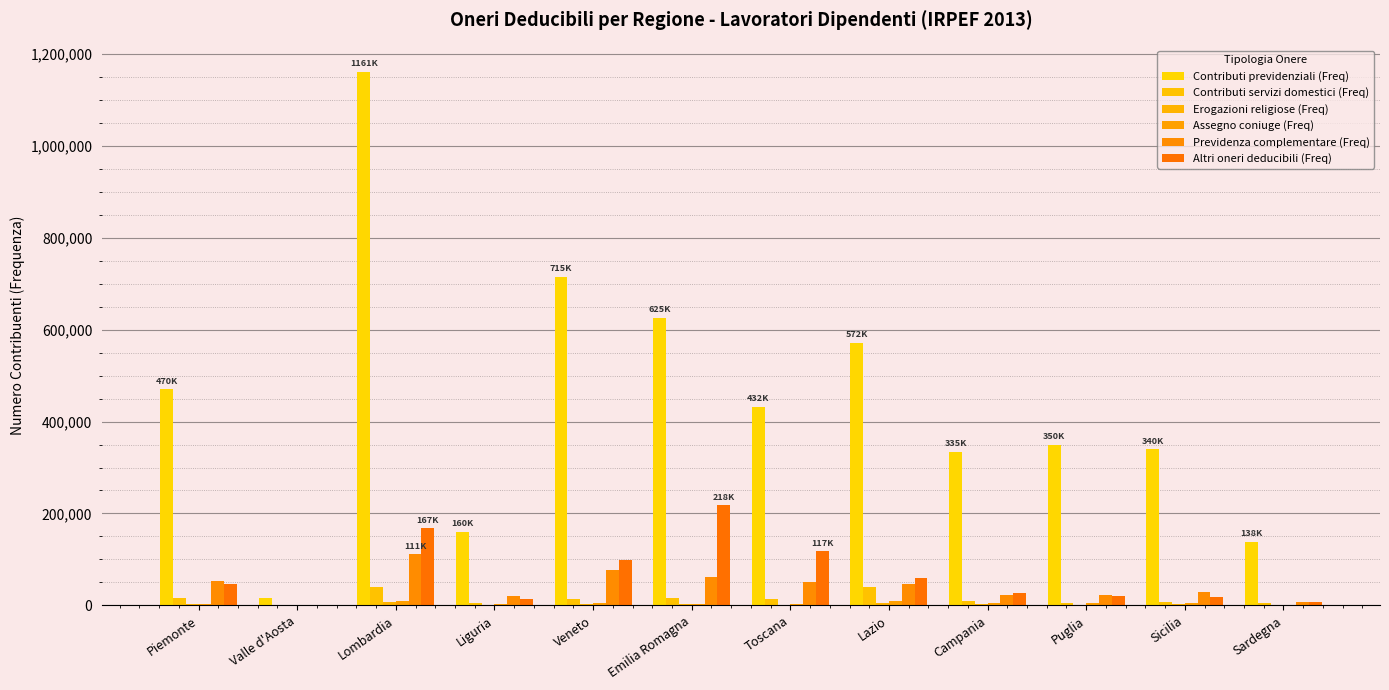

How many series are shown in this chart?

6